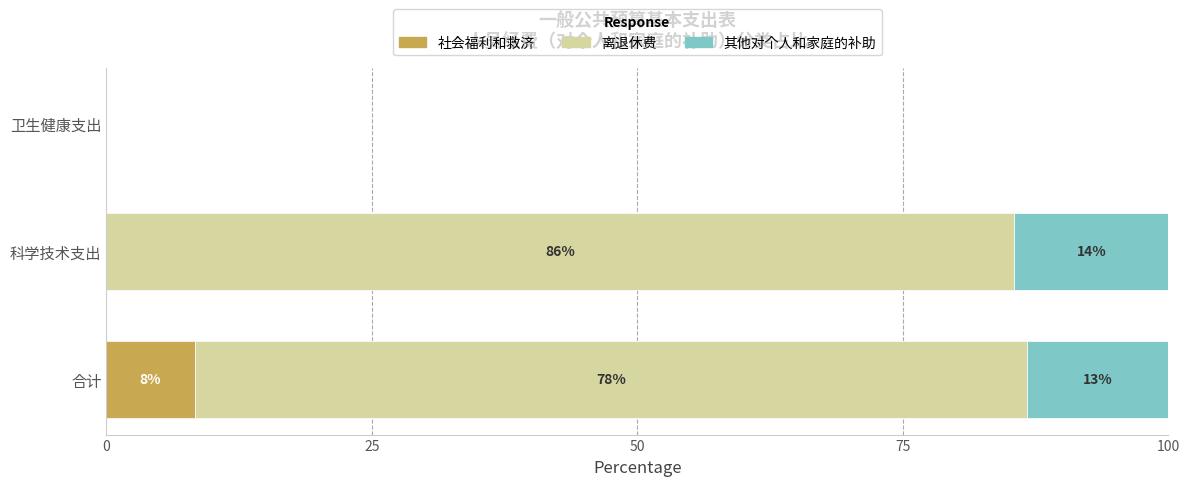

Which series has the widest spread of values?

离退休费